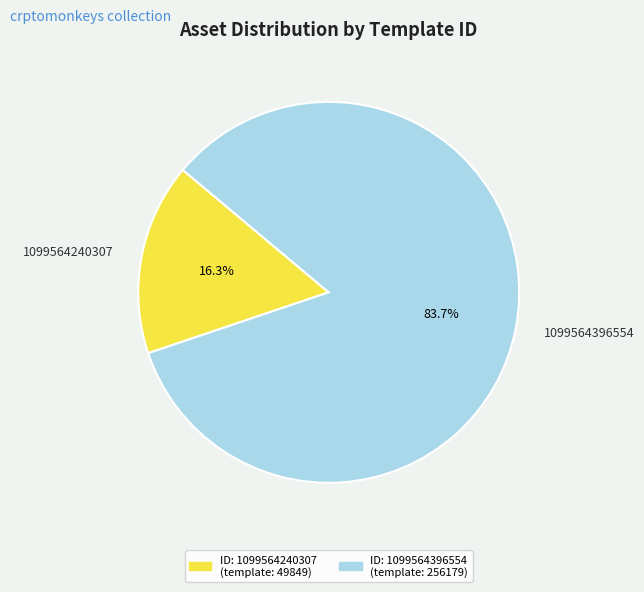

Rank the categories by value from highest to lowest.

1099564396554, 1099564240307